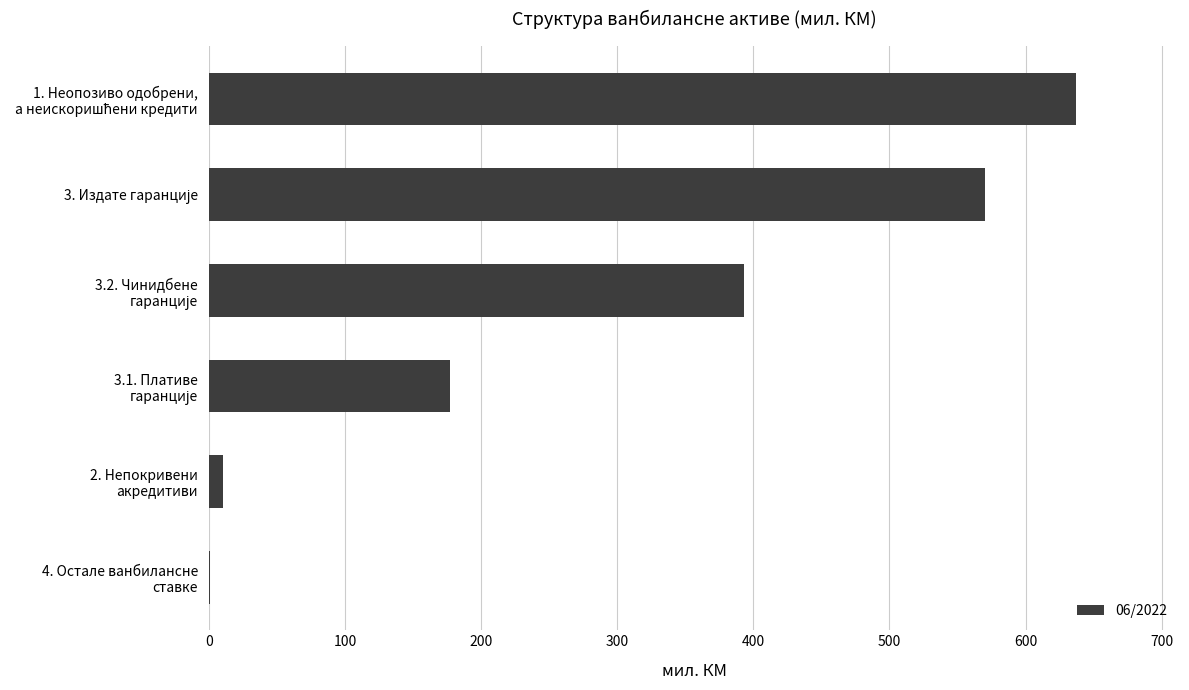

What is the sum of all values?

1788.0